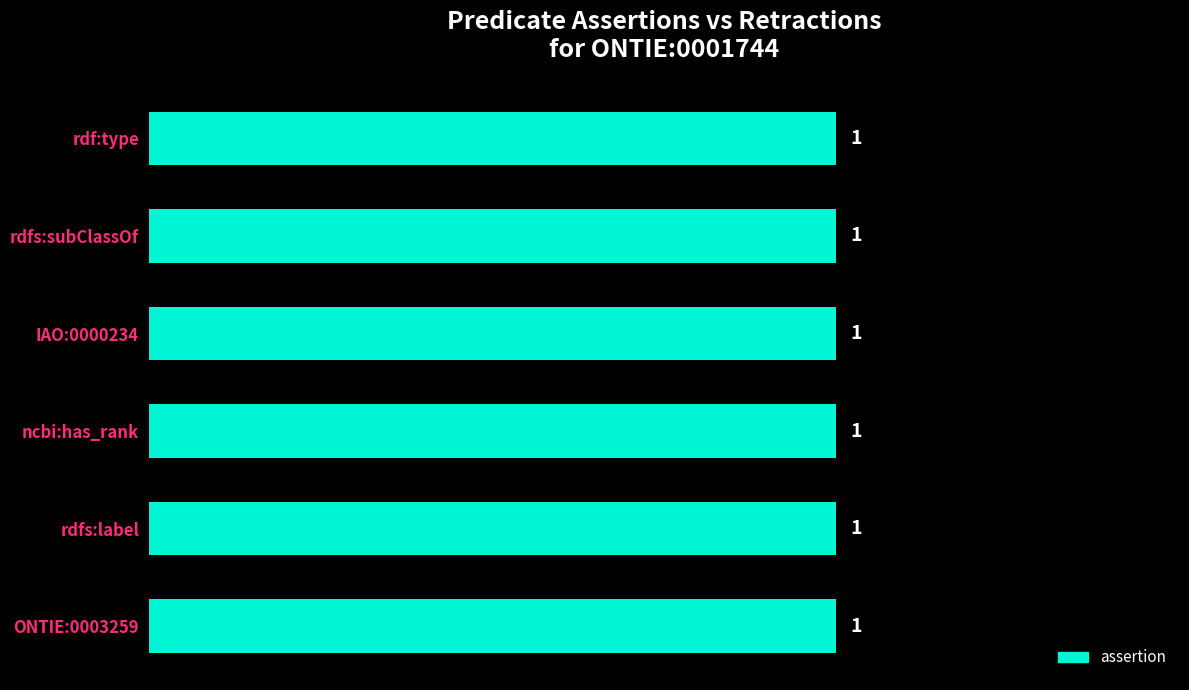

What is the greatest value displayed?

1